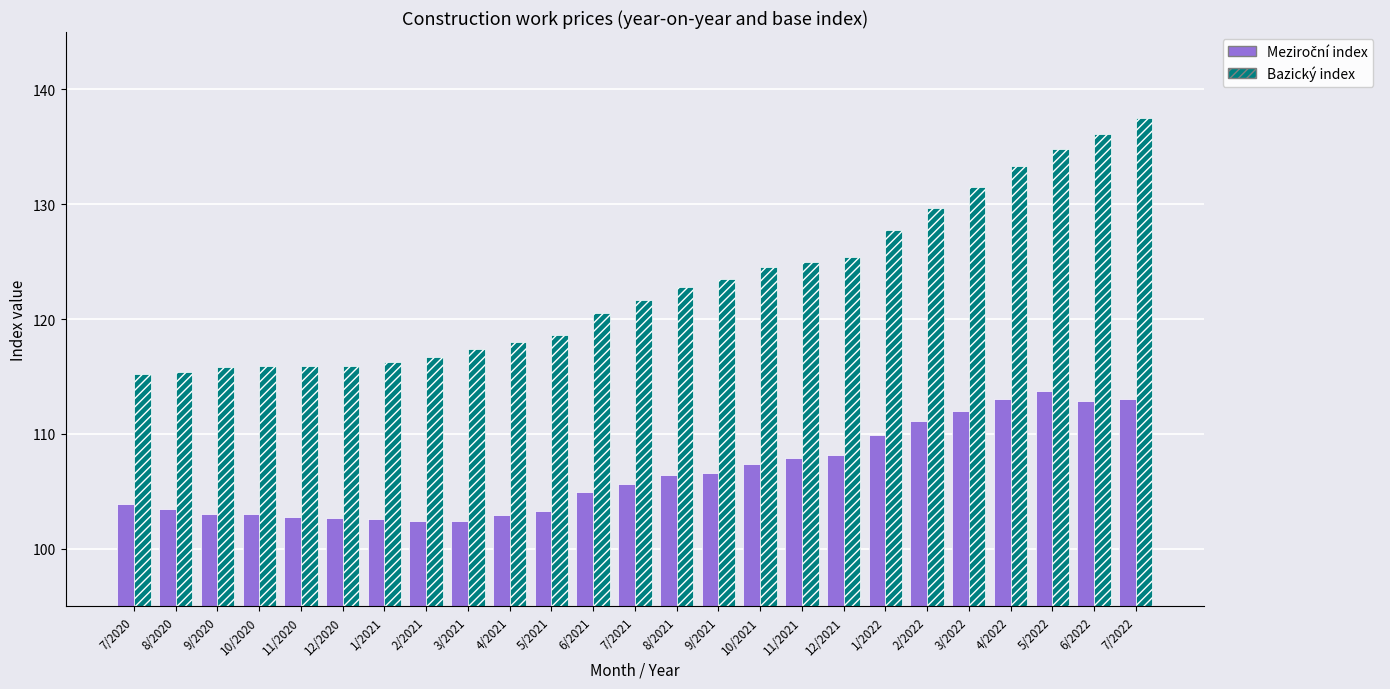

Which series changed the most between 7/2021 and 8/2021?

Bazický index